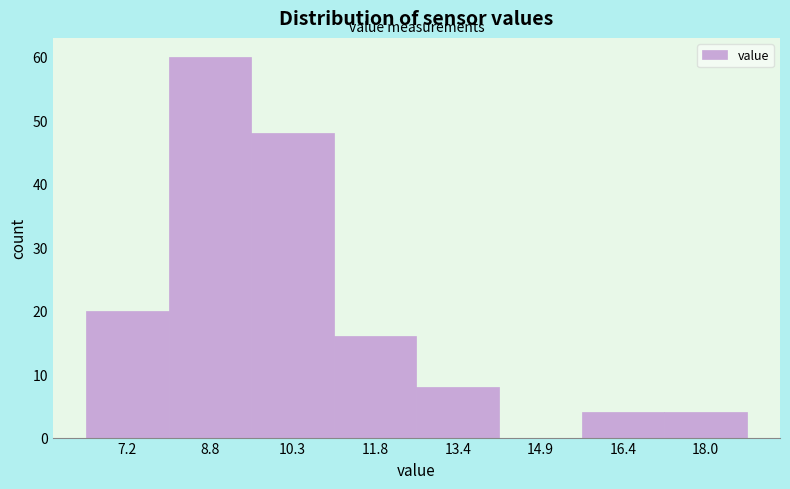

Reading left to right, transcribe this chart: for each bar, give the range it covers on the x-axis and its height. Neither the bar edges nor the heights are printed on the chart, so give them approximately, as read against the axes.

6.4 to 8.0: 20
8.0 to 9.6: 60
9.6 to 11.0: 48
11.0 to 12.6: 16
12.6 to 14.2: 8
14.2 to 15.6: 0
15.6 to 17.2: 4
17.2 to 18.8: 4